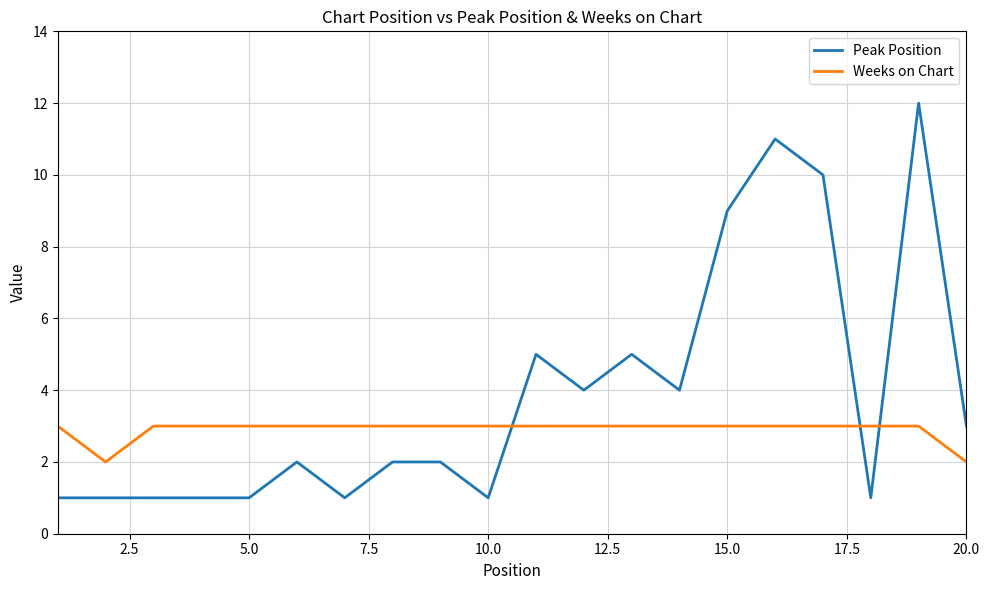

Which series has the largest total across all categories?

Peak Position